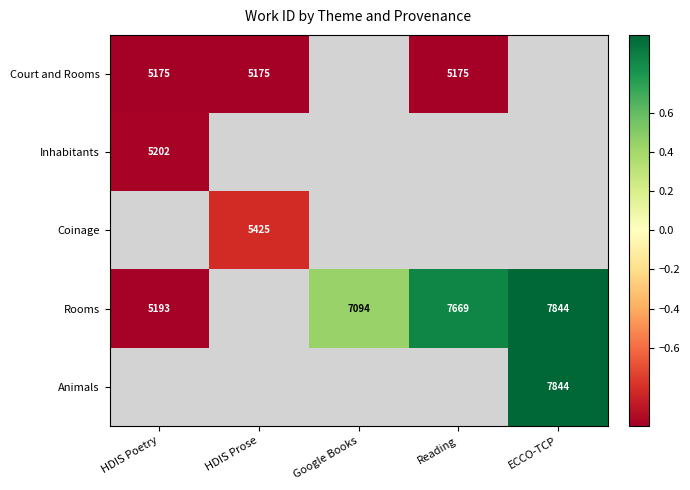

The value of Rooms at Reading is 10805. True or false?

False